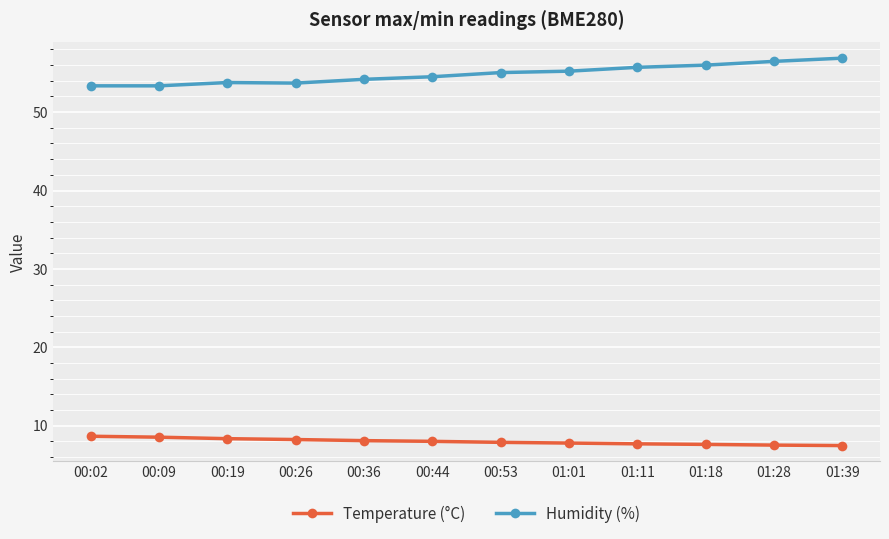

List the series in order of their peak value, highest first.

Humidity (%), Temperature (°C)